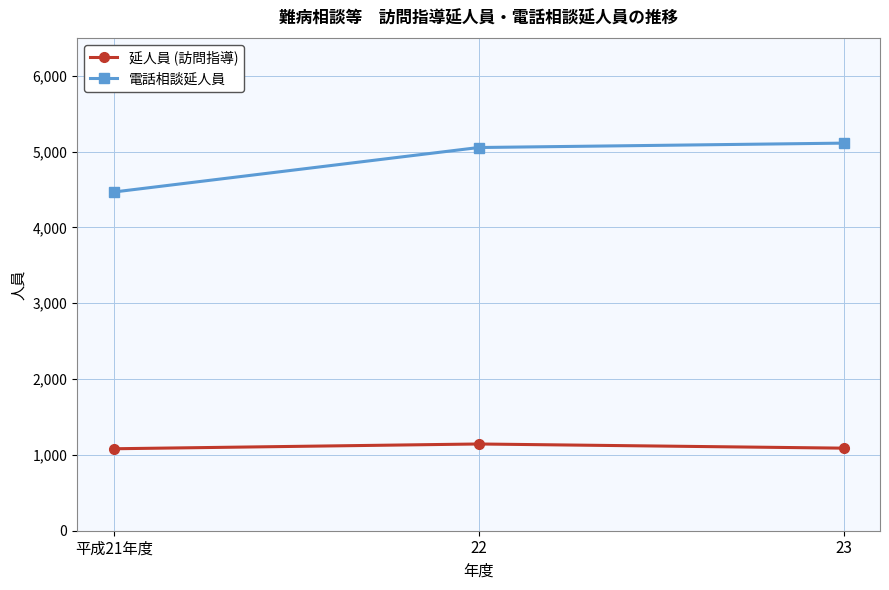

What is the value of the 延人員 (訪問指導) point at the 3rd from the left?

1089